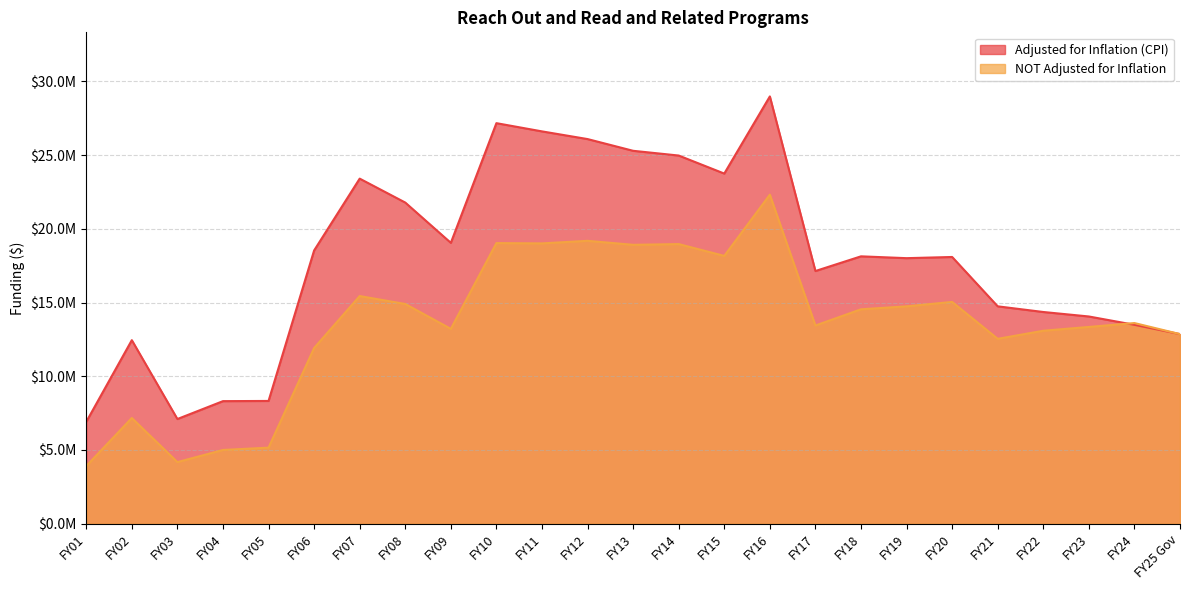

At which category does NOT Adjusted for Inflation reach its first local valley?

FY03